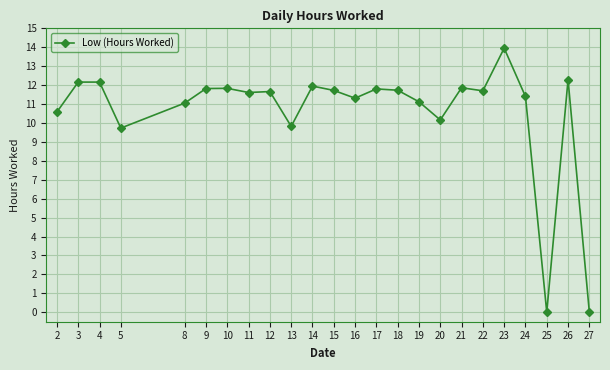

Which label corresponds to the largest value in the chart?

23